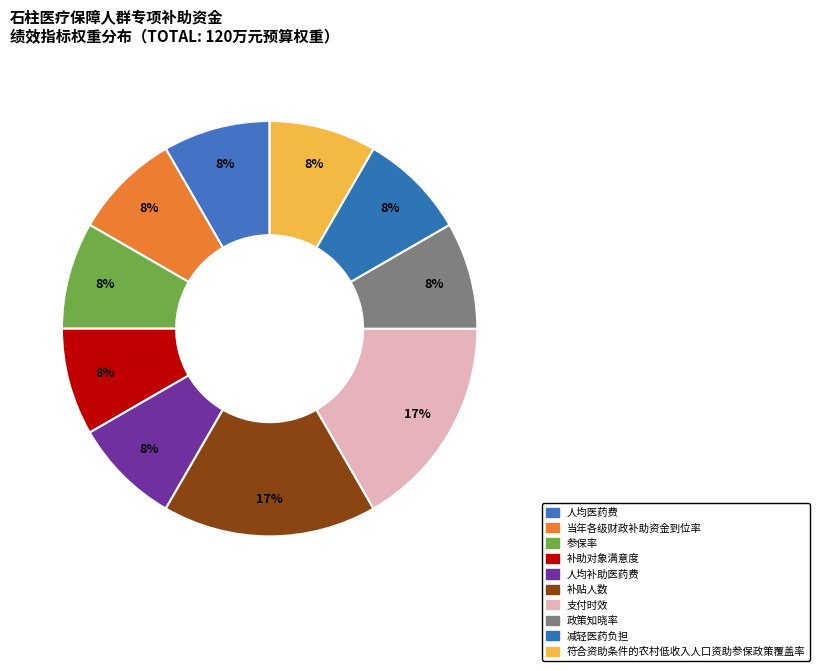

Rank the categories by value from lowest to highest.

人均医药费, 当年各级财政补助资金到位率, 参保率, 补助对象满意度, 人均补助医药费, 政策知晓率, 减轻医药负担, 符合资助条件的农村低收入人口资助参保政策覆盖率, 补贴人数, 支付时效